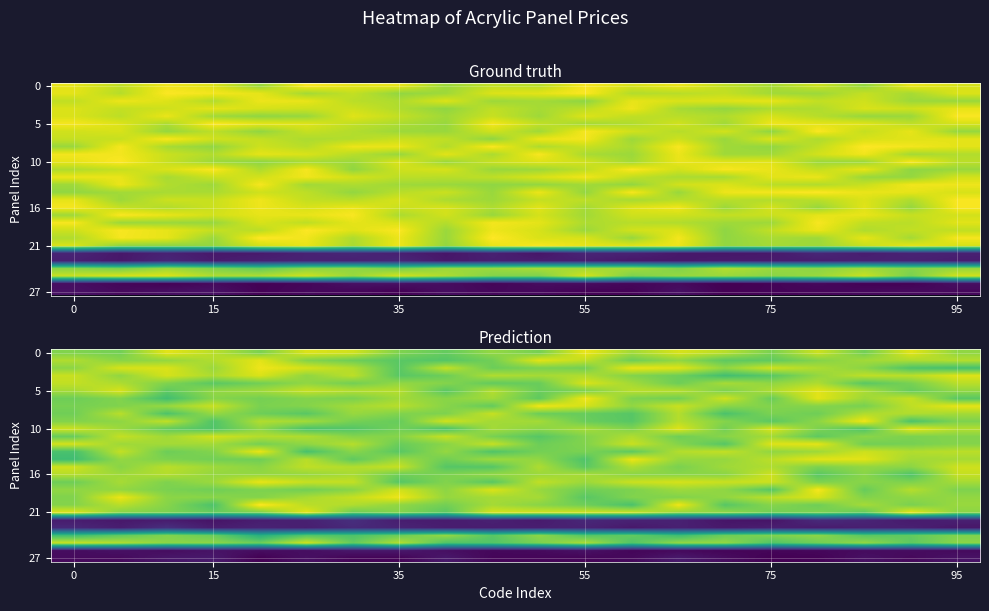

Which category has the lowest value in the row_10 series?

95